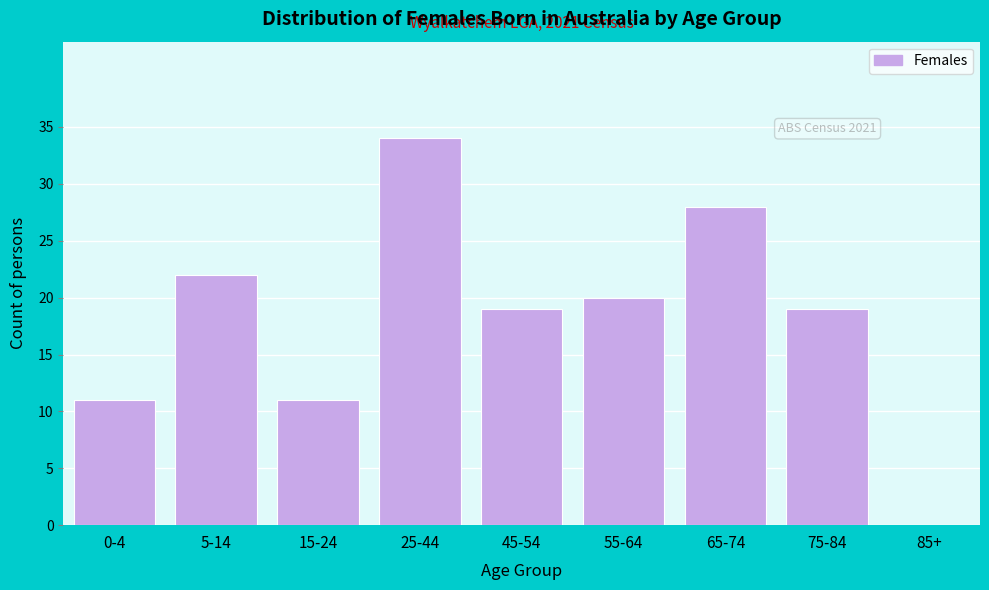

Reading left to right, list all the values displayed in this chart.

0-4=11	5-14=22	15-24=11	25-44=34	45-54=19	55-64=20	65-74=28	75-84=19	85+=0